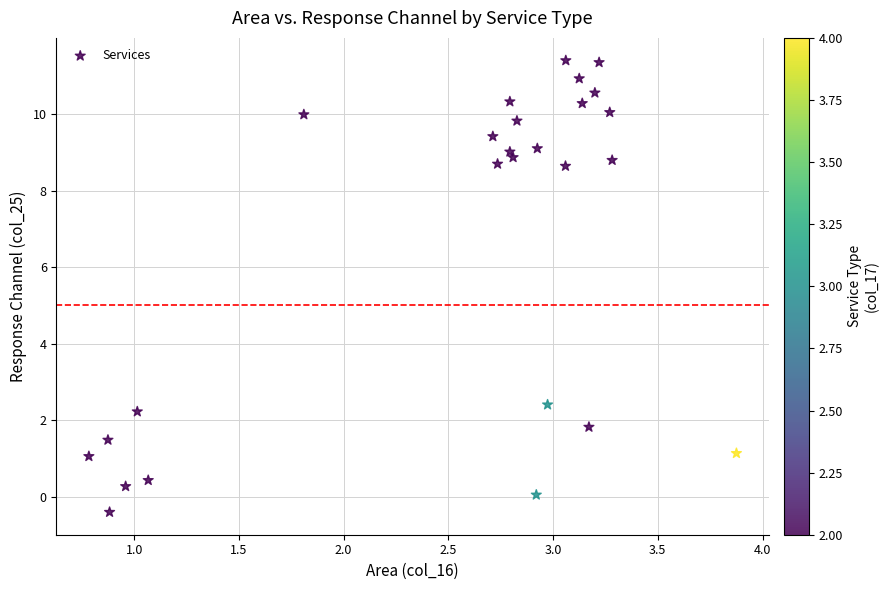

What is the range of X values (max minus min)?

3.1